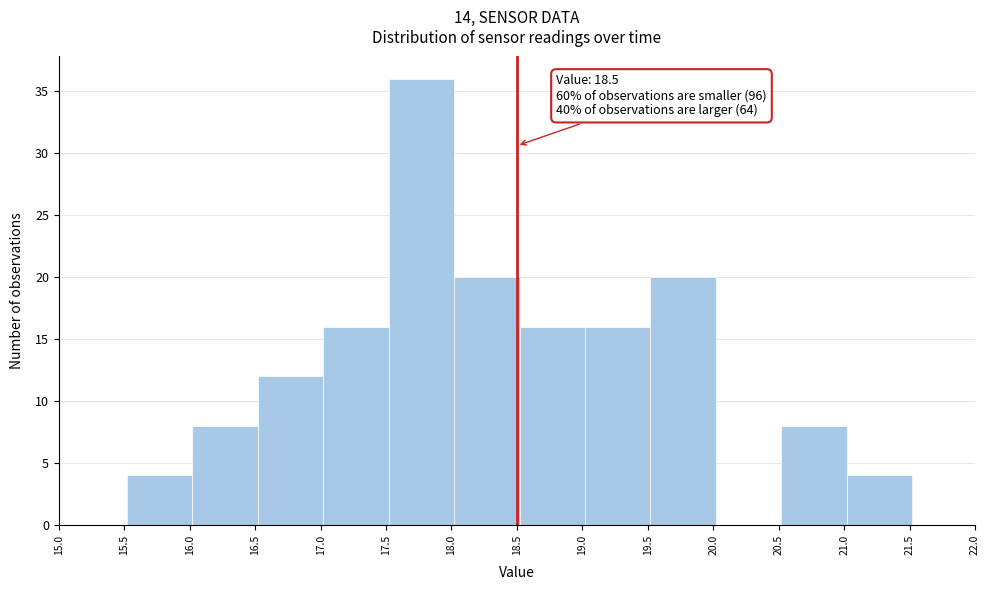

Over which range of the x-axis is the bar tallest?

17.52 to 18.02